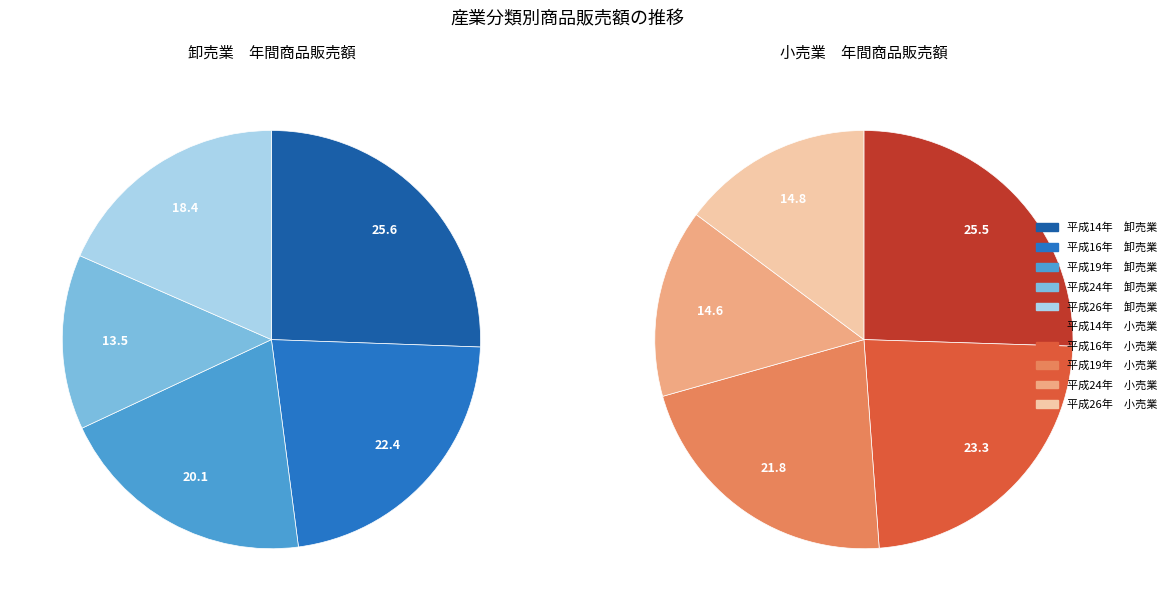

To the nearest percent, what is the difference between the 平成16年 and 平成26年 slice percentages?

9%